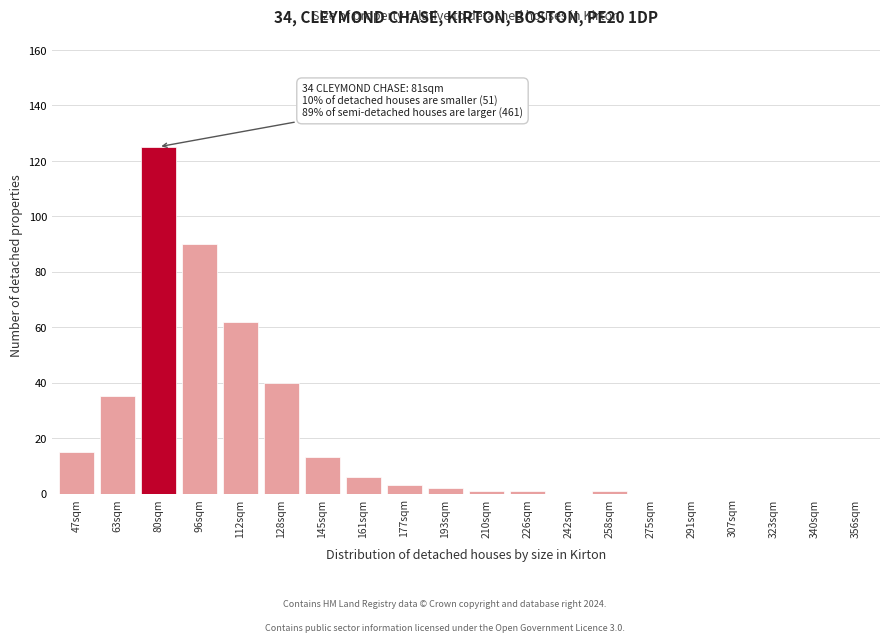

Reading right to left, list all the values displayed in this chart.

356sqm=0	340sqm=0	323sqm=0	307sqm=0	291sqm=0	275sqm=0	258sqm=1	242sqm=0	226sqm=1	210sqm=1	193sqm=2	177sqm=3	161sqm=6	145sqm=13	128sqm=40	112sqm=62	96sqm=90	80sqm=125	63sqm=35	47sqm=15